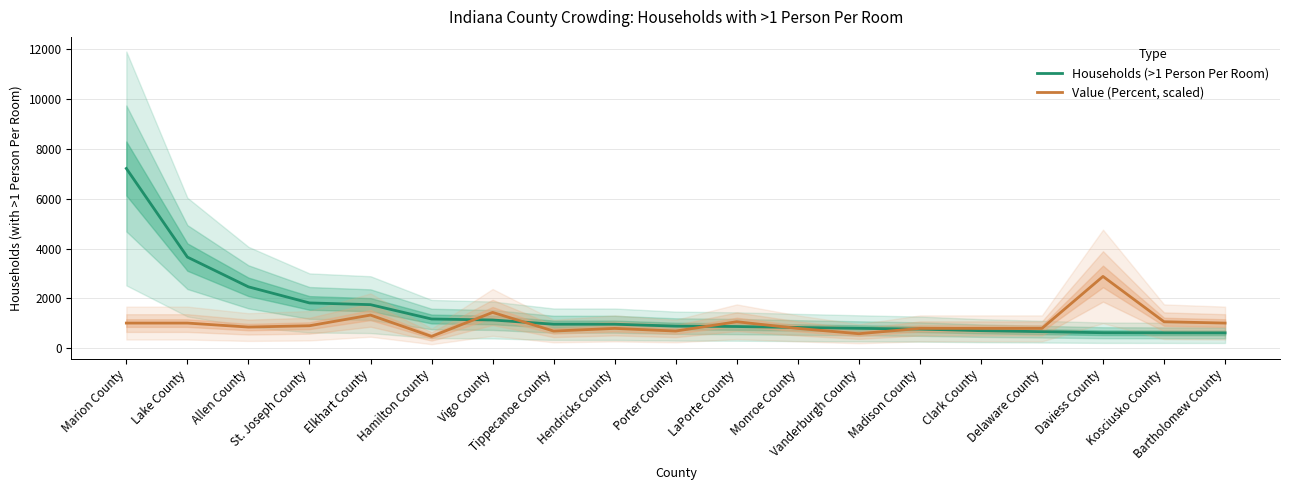

Reading right to left, what are all the values shown in this chart?

Households (>1 Person Per Room): 621.0	623.0	628.0	670.0	710.0	773.0	804.0	838.0	876.0	893.0	968.0	969.0	1138.0	1177.0	1752.0	1821.0	2466.0	3658.0	7208.0
Value (Percent, scaled): 1014.5	1067.9	2883.2	800.9	800.9	800.9	587.3	800.9	1067.9	694.1	800.9	694.1	1441.6	480.5	1334.8	907.7	854.3	1014.5	1014.5